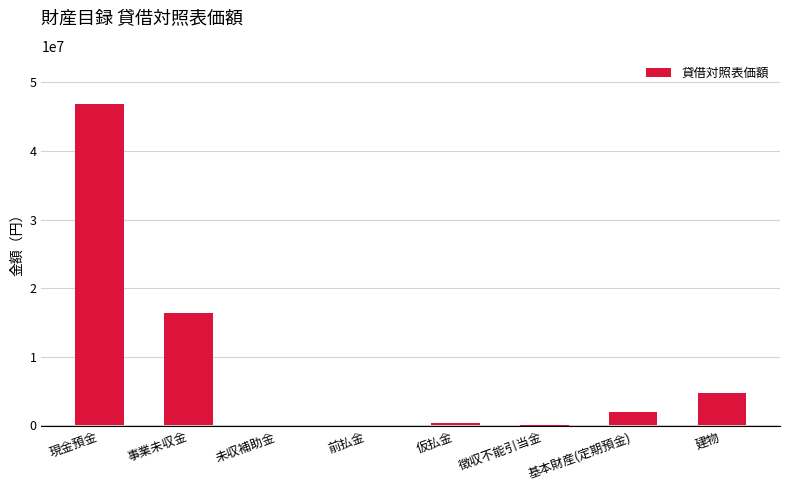

What is the sum of all values?

70336886